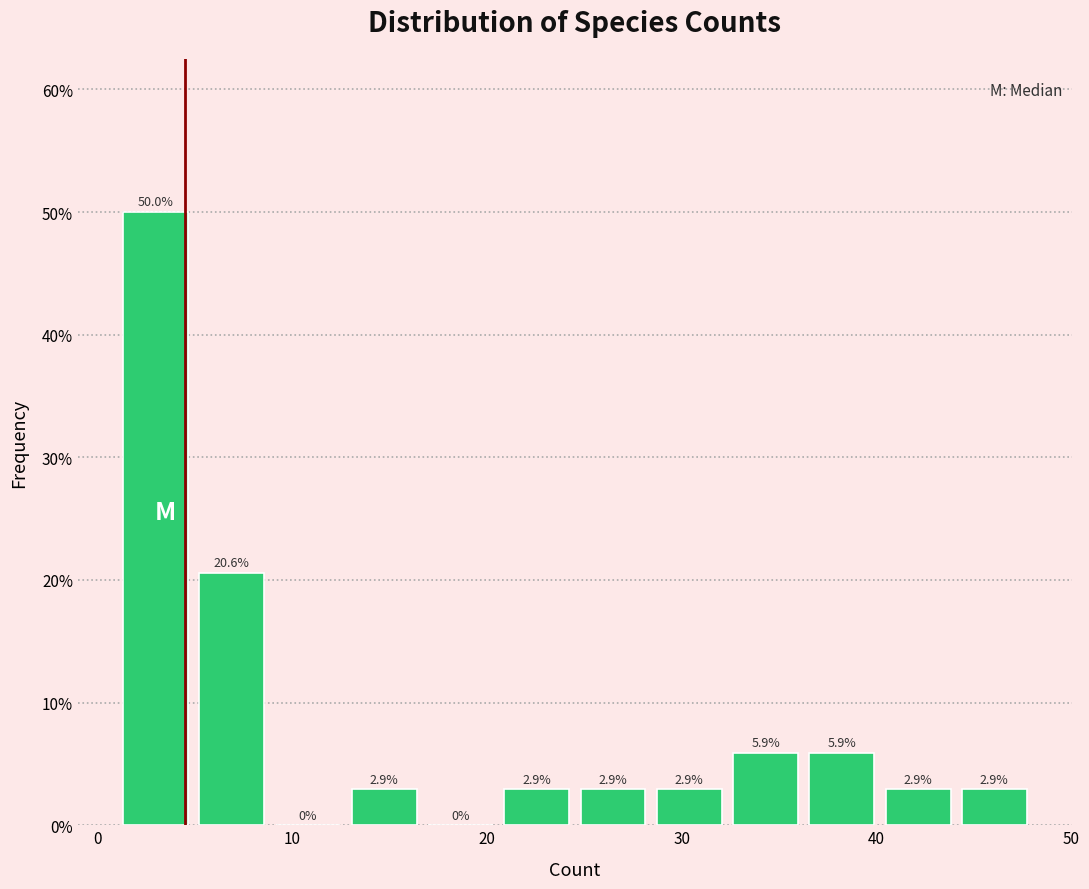

Around what value on the x-axis is the tallest bar? Give the approximate position of its centre, as read against the axis.

3